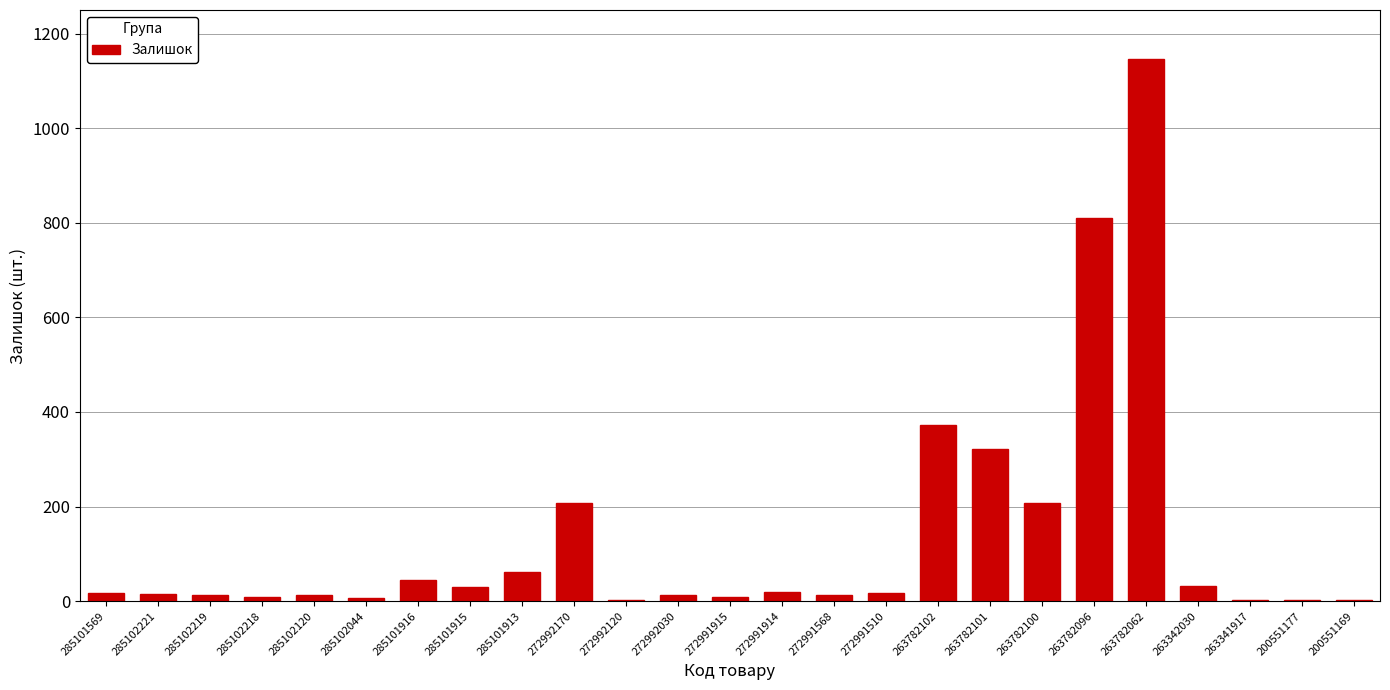

What is the maximum value shown in the chart?

1147